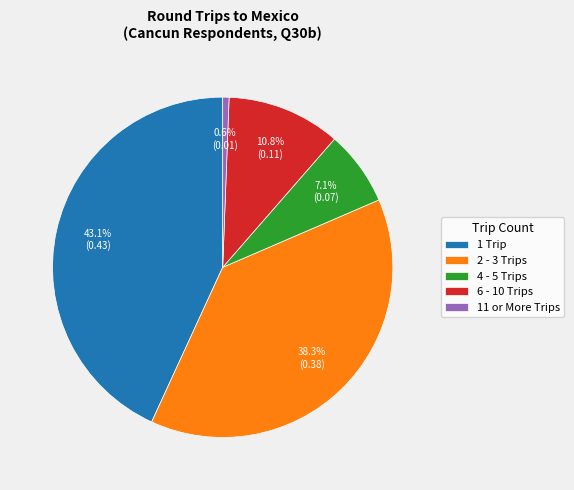

To the nearest percent, what percentage of the pie is 1 Trip?

43%